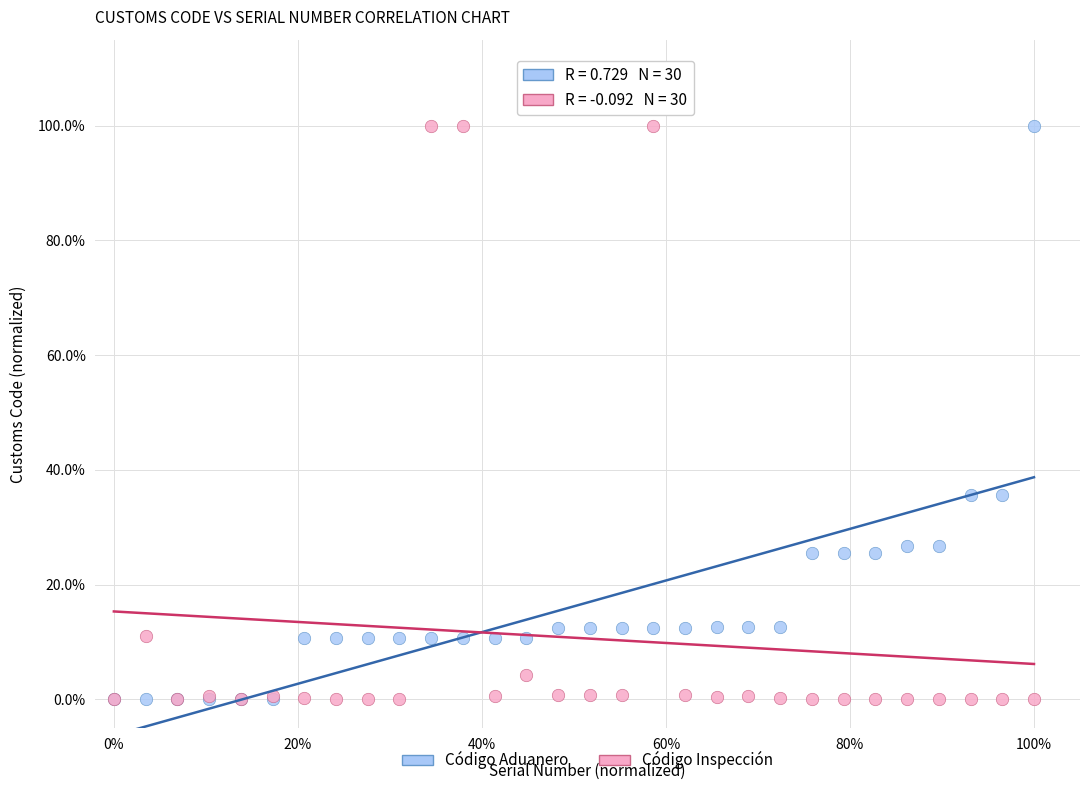

What are all the series names shown in the legend?

Código Aduanero, Código Inspección